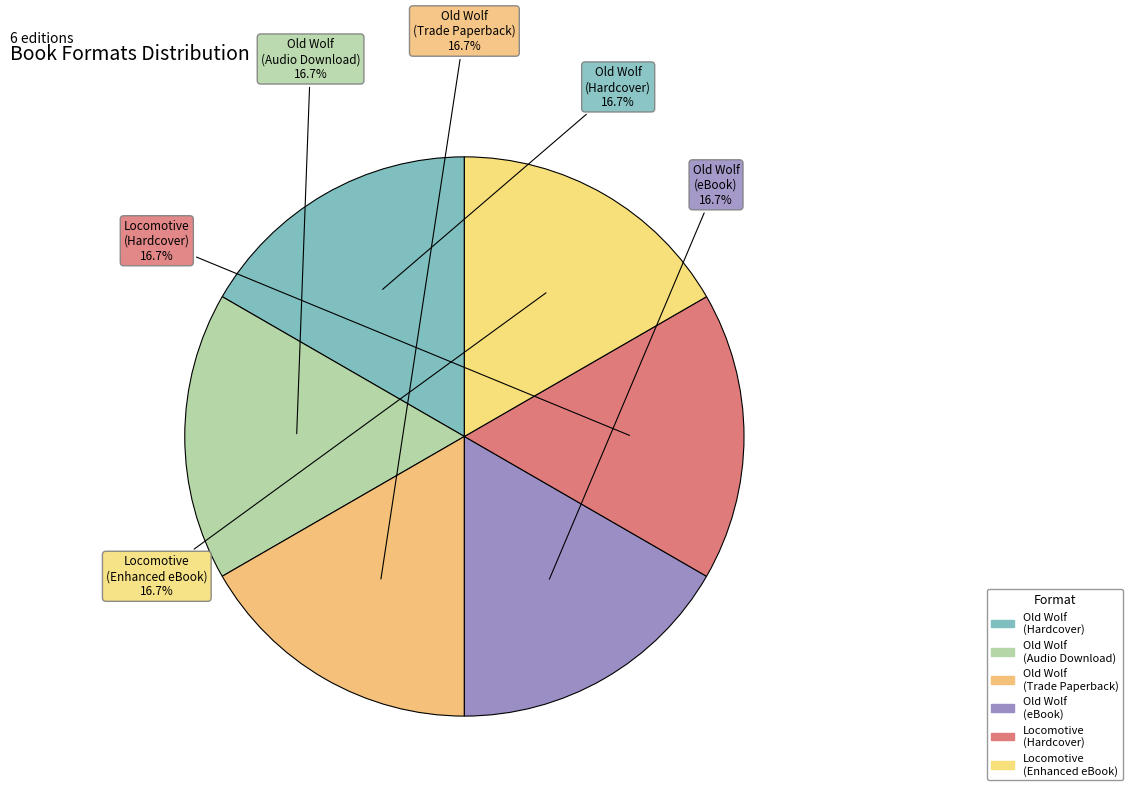

Combined, do Old Wolf (Hardcover) and Locomotive (Enhanced eBook) account for over 50%?

No